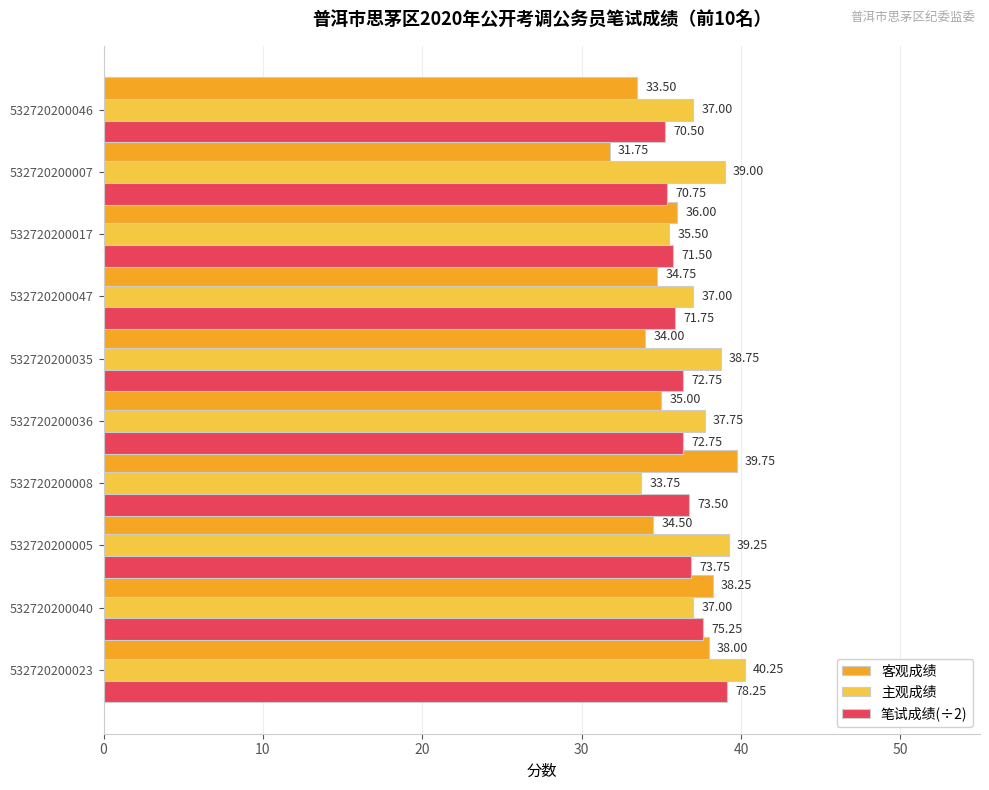

What is the difference between the maximum and minimum values in the 客观成绩 series?

8.0